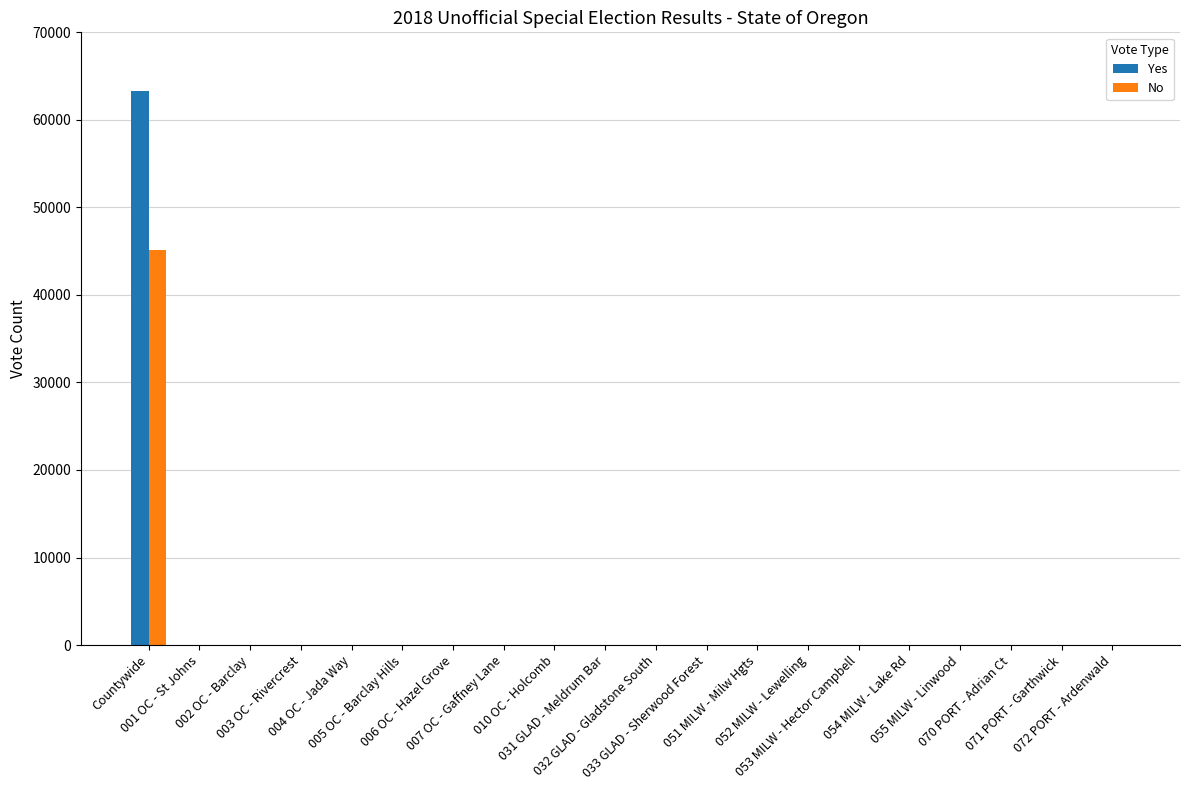

At which category is the sum across all series the highest?

Countywide